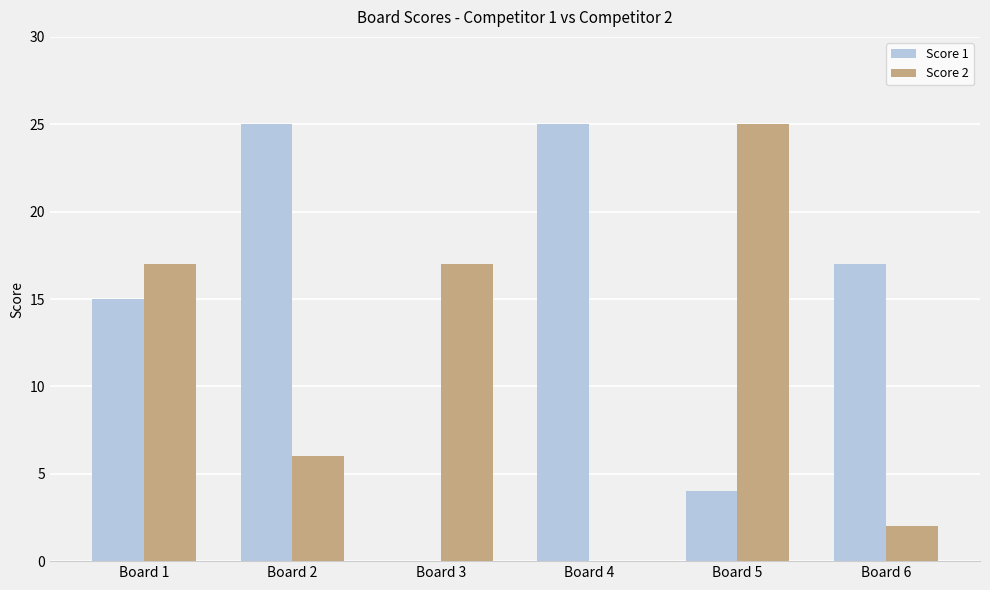

The value of Score 1 at Board 6 is 4. True or false?

False